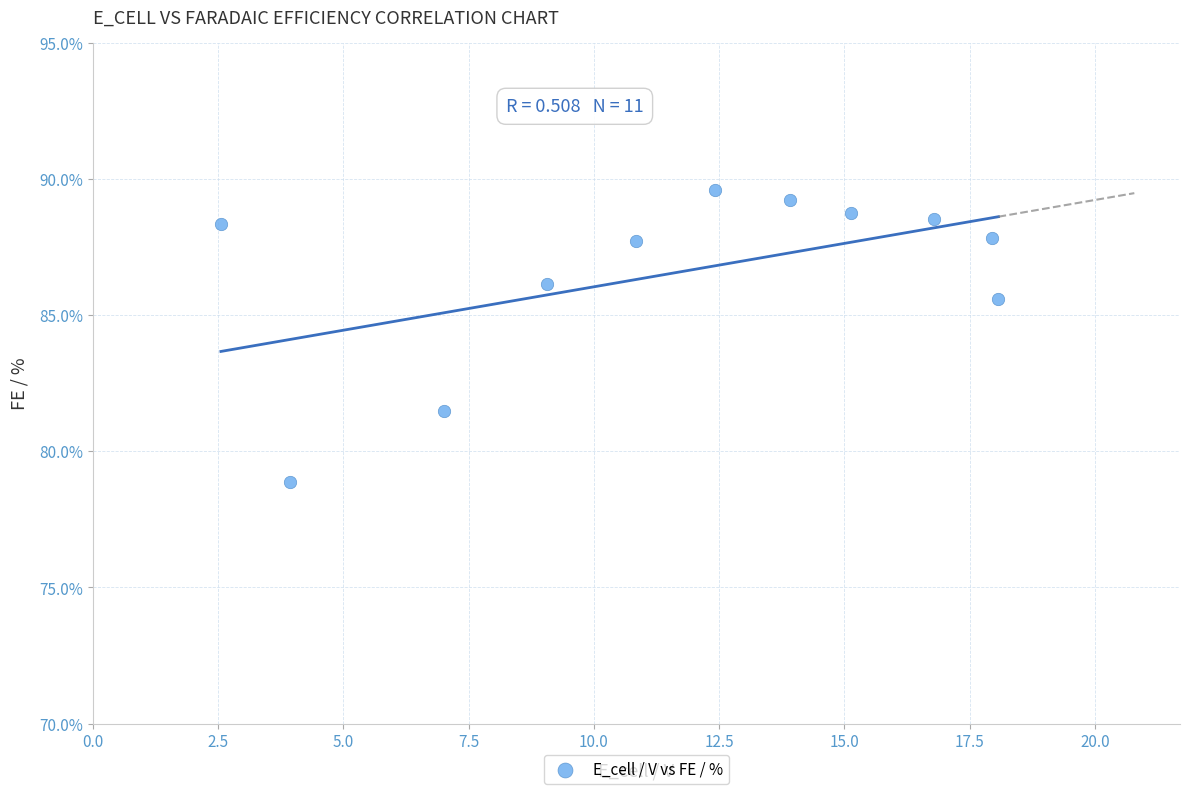

What is the range of X values (max minus min)?

15.5